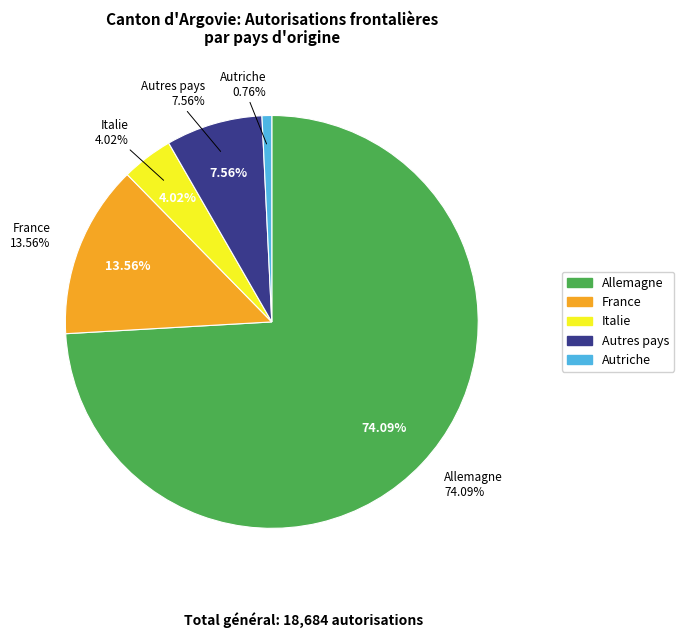

Is it true that Italie is 4% of the pie?

True